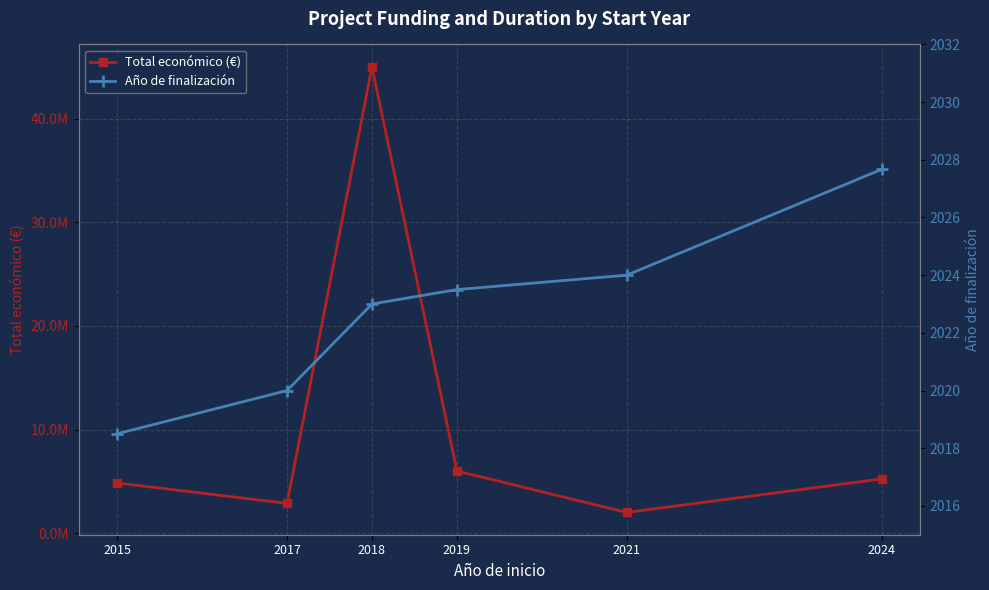

True or false: Total económico (€) and Año de finalización intersect in this chart.

False